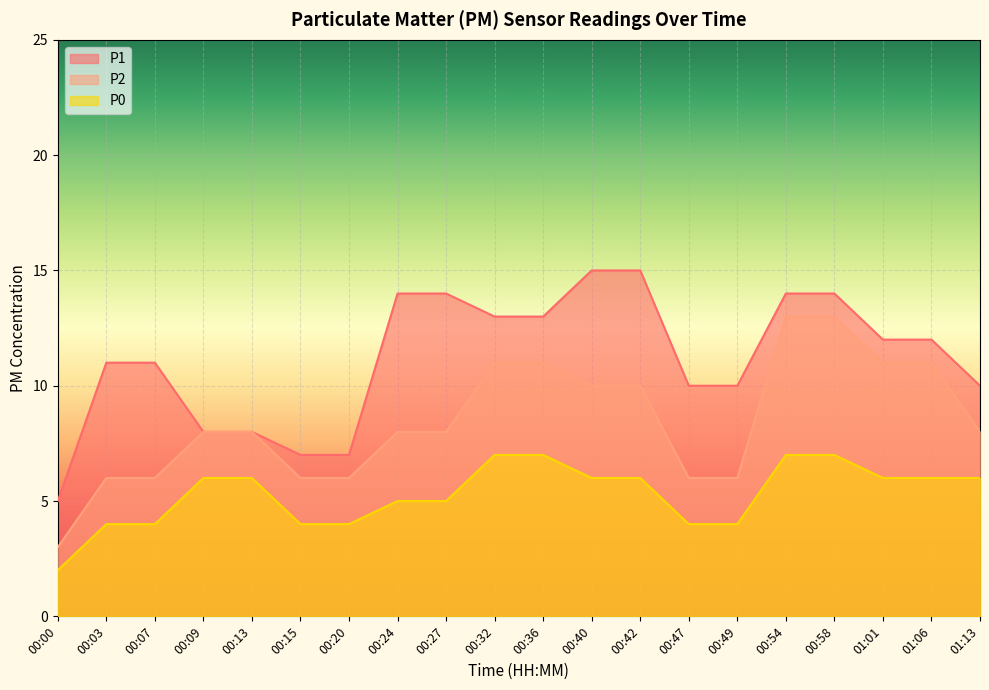

What are all the series names shown in the legend?

P1, P2, P0